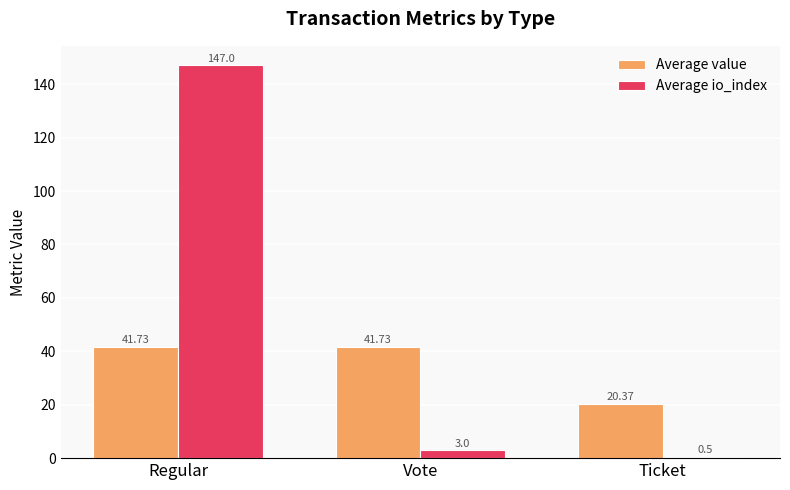

What is the average value of the Average value series?

34.6